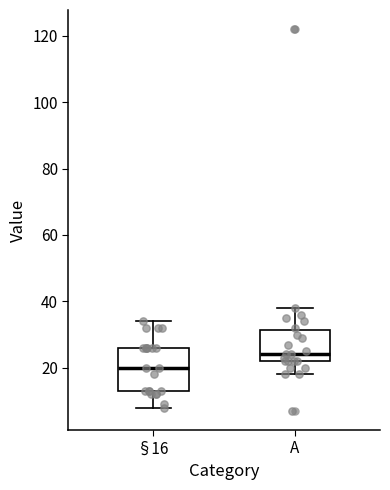

Reading left to right, transcribe this box plot: for each box, give where its median line is, the range the box spans, and where its two whiskers end, as read against the y-axis. The values are not printed on the chart, so give them approximately, as read against the axis.

§16: median 20, box 14 to 26, whiskers 8 to 34
A: median 24, box 22 to 32, whiskers 18 to 38